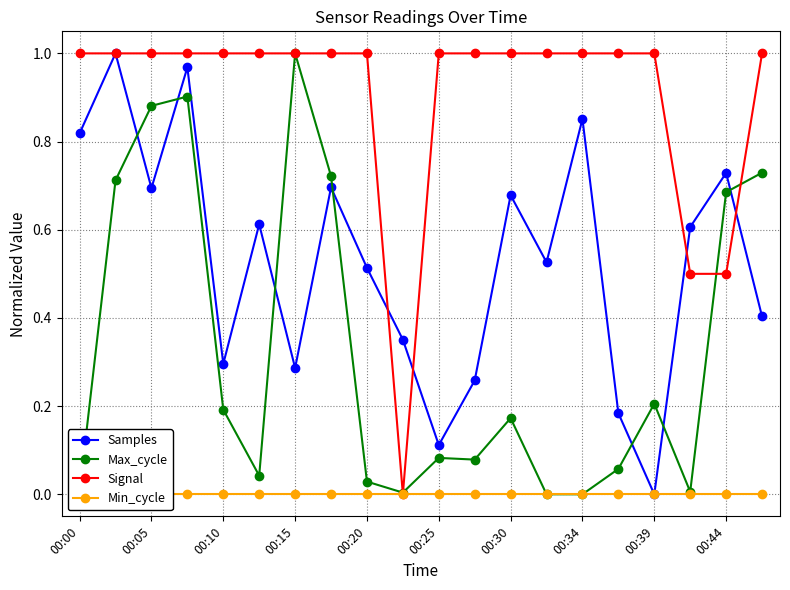

True or false: Min_cycle and Max_cycle intersect in this chart.

False